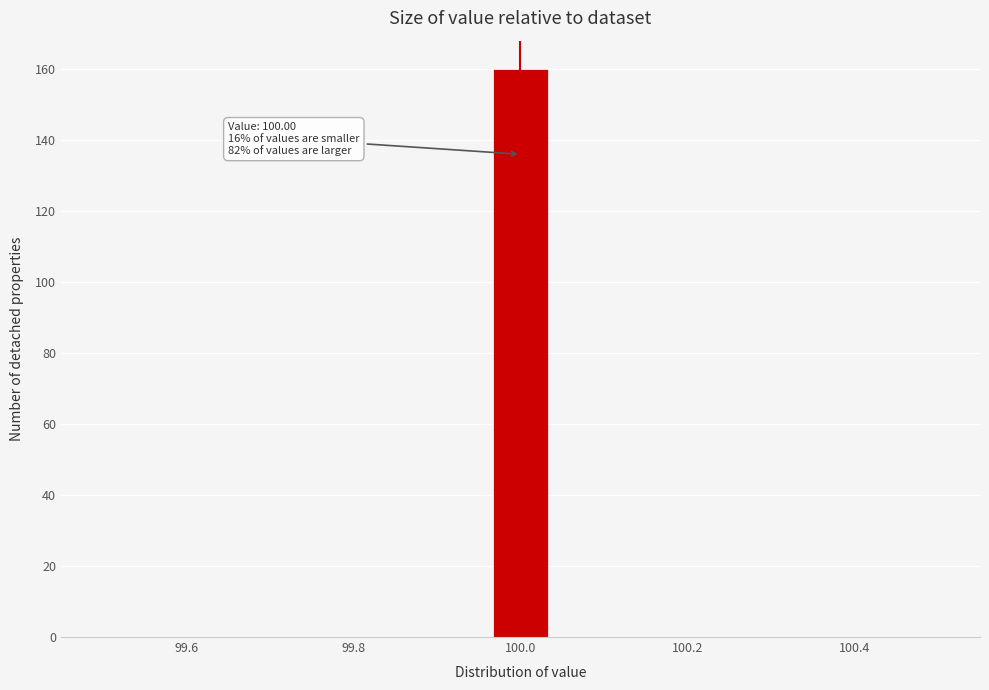

Read against the x-axis, roughly where is the centre of the tallest bar?

100.00